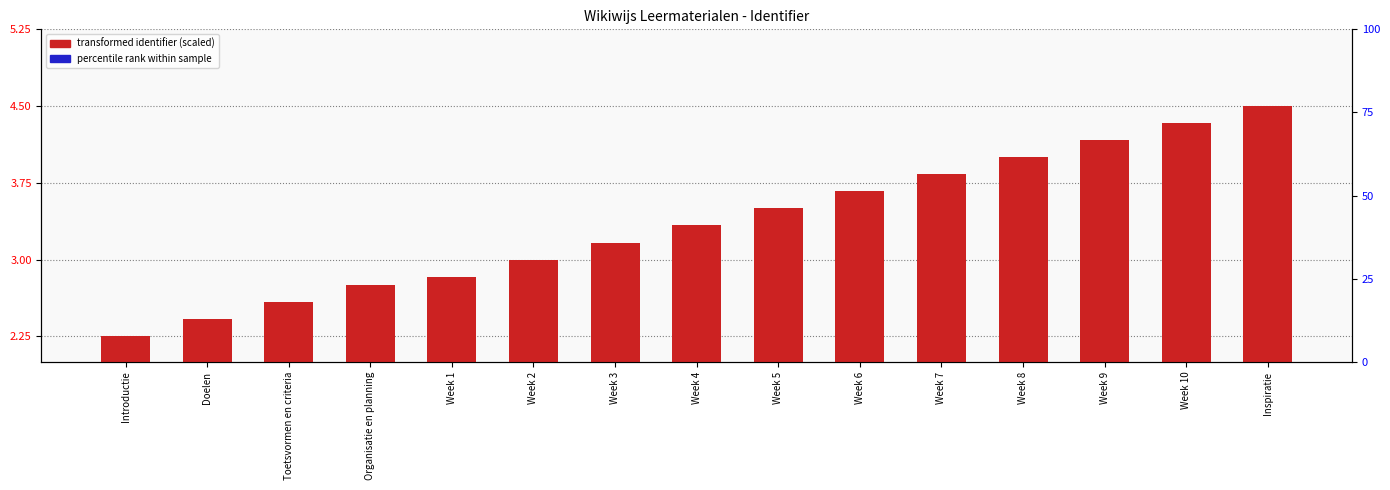

Reading right to left, list all the values displayed in this chart.

transformed identifier (scaled): Inspiratie=4.5	Week 10=4.3	Week 9=4.2	Week 8=4.0	Week 7=3.8	Week 6=3.7	Week 5=3.5	Week 4=3.3	Week 3=3.2	Week 2=3.0	Week 1=2.8	Organisatie en planning=2.8	Toetsvormen en criteria=2.6	Doelen=2.4	Introductie=2.2
percentile rank within sample: Inspiratie=0.2	Week 10=0.2	Week 9=0.2	Week 8=0.2	Week 7=0.2	Week 6=0.2	Week 5=0.2	Week 4=0.2	Week 3=0.2	Week 2=0.2	Week 1=0.2	Organisatie en planning=0.2	Toetsvormen en criteria=0.2	Doelen=0.1	Introductie=0.1